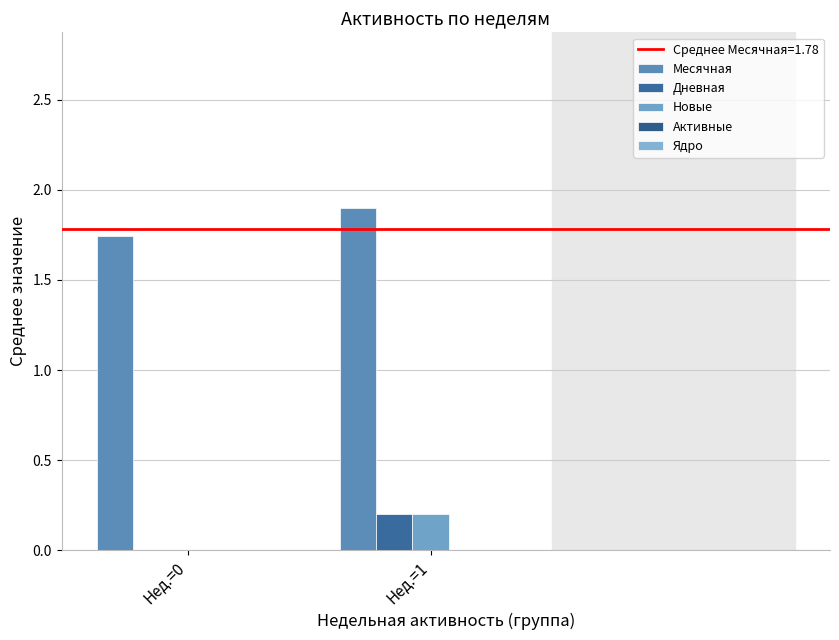

What is the value of the Месячная bar at the 2nd from the left?

1.9